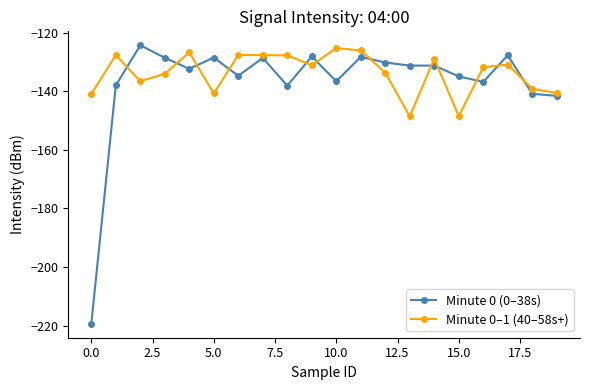

How many intersections are there between Minute 0–1 (40–58s+) and Minute 0 (0–38s)?

12